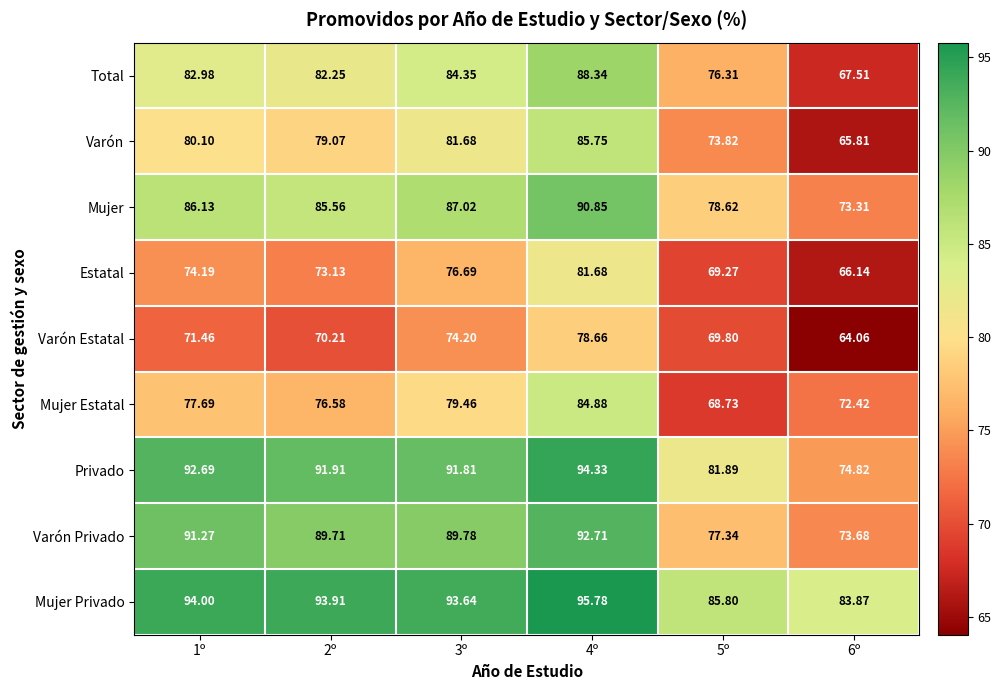

Rank the series by their maximum value, from highest to lowest.

Mujer Privado, Privado, Varón Privado, Mujer, Total, Varón, Mujer Estatal, Estatal, Varón Estatal